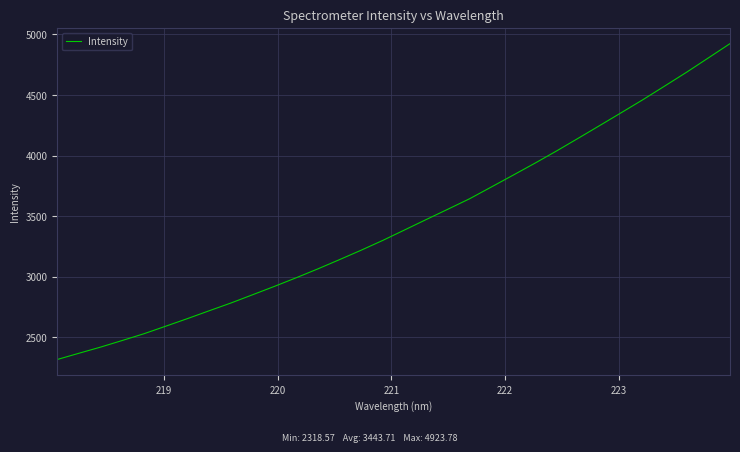

What is the smallest value displayed?

2318.6